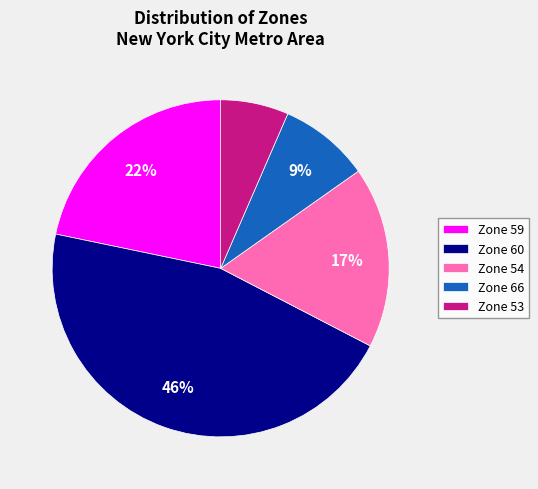

To the nearest percent, what is the average slice percentage?

20%